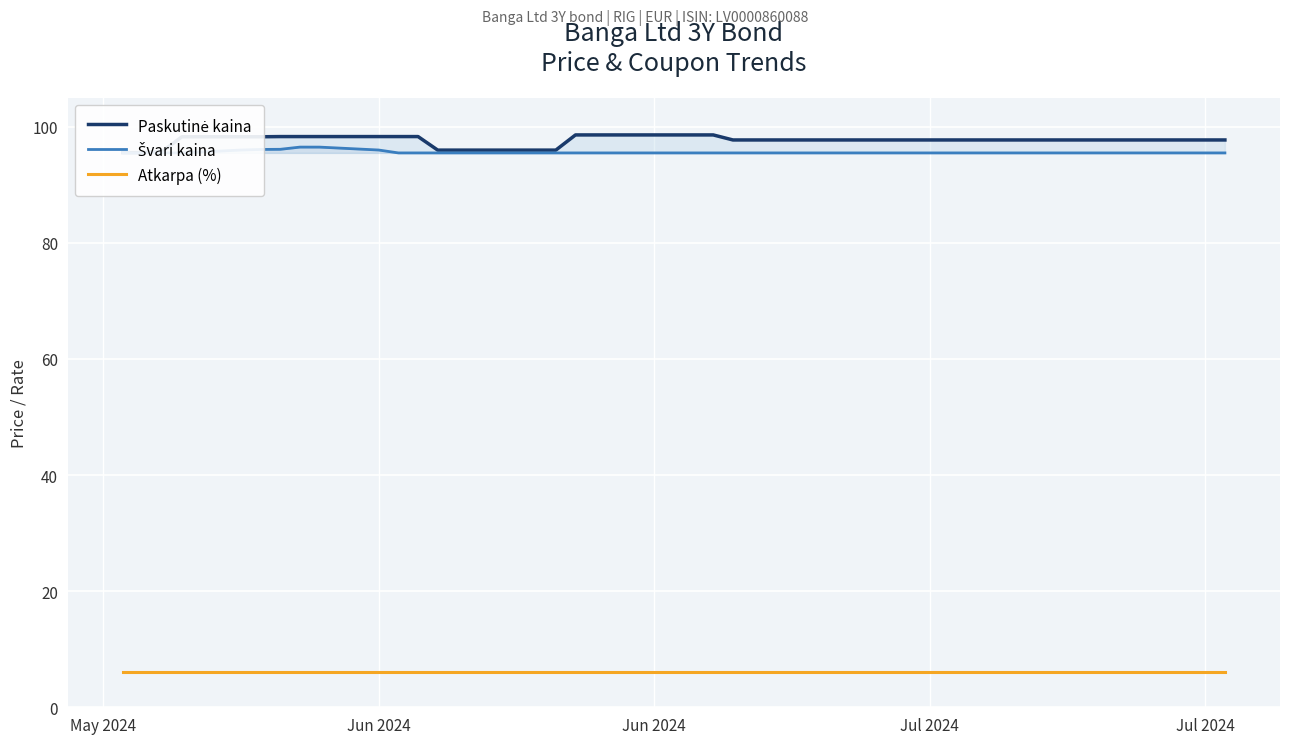

Does the chart display data point markers on the line(s)?

No